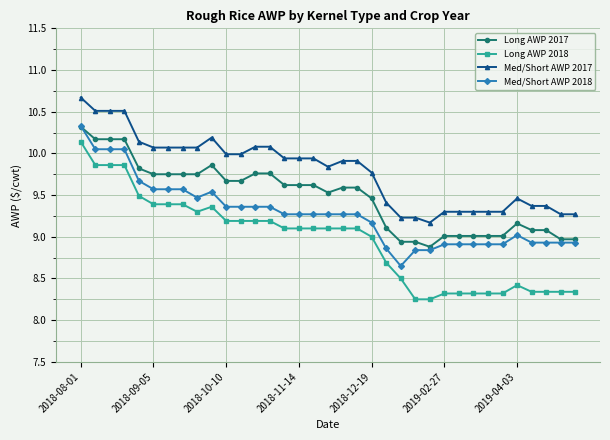

Is this an area chart (filled region under the line)?

No